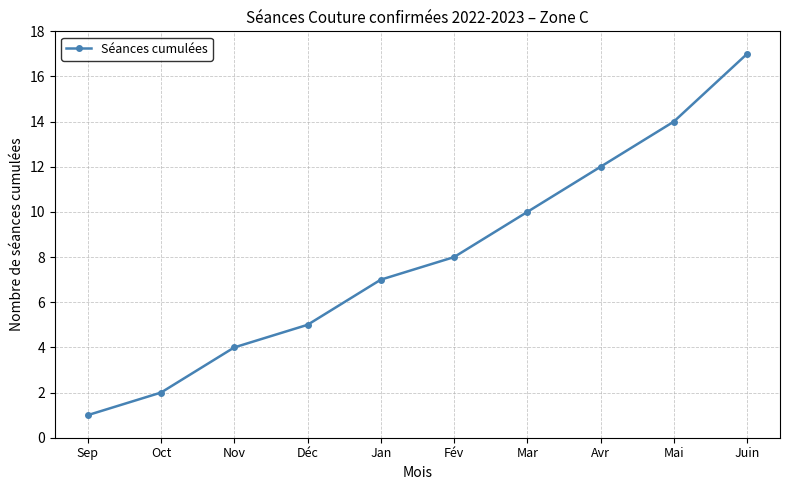

Between Sep and Oct, which is larger?

Oct